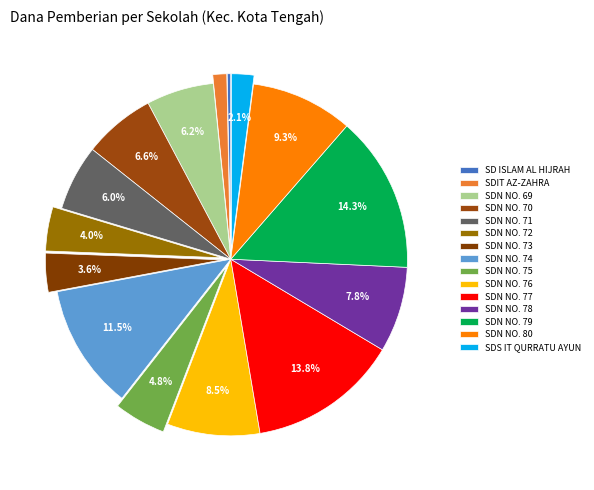

Is SDS IT QURRATU AYUN the majority of the pie?

No